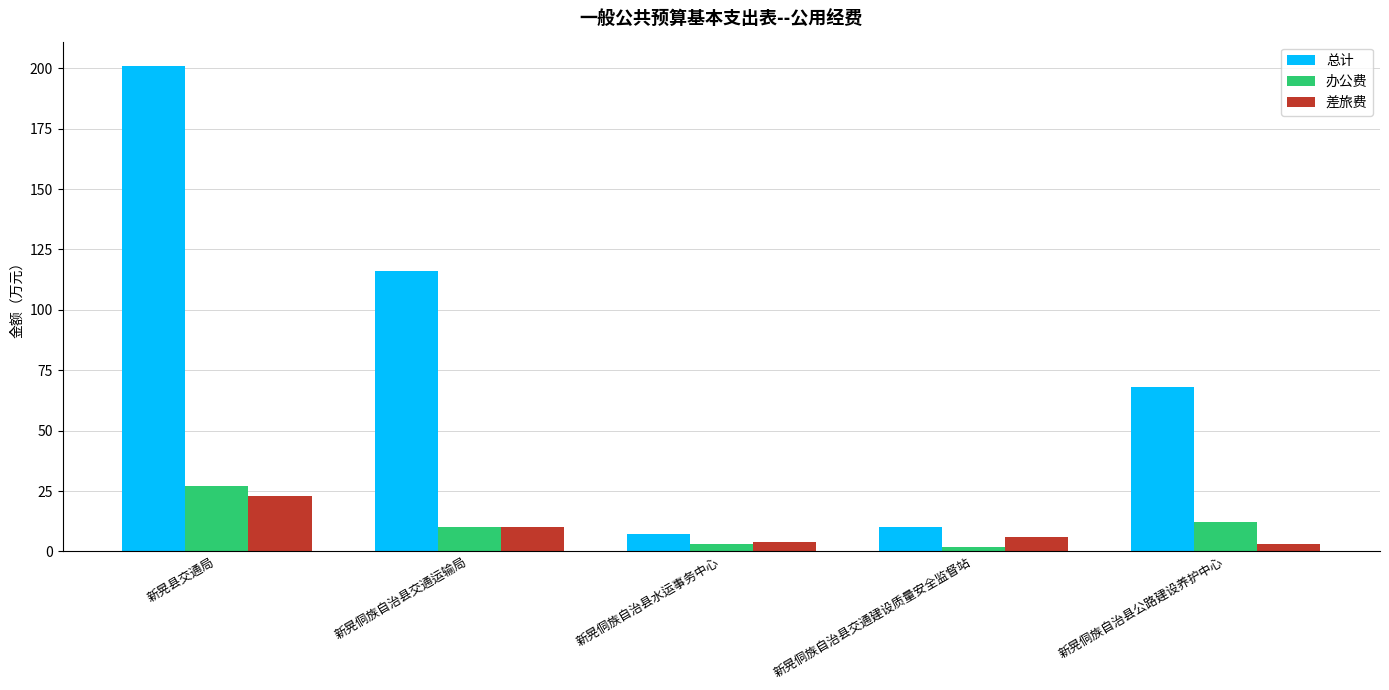

What position from the left is 新晃侗族自治县交通运输局?

2